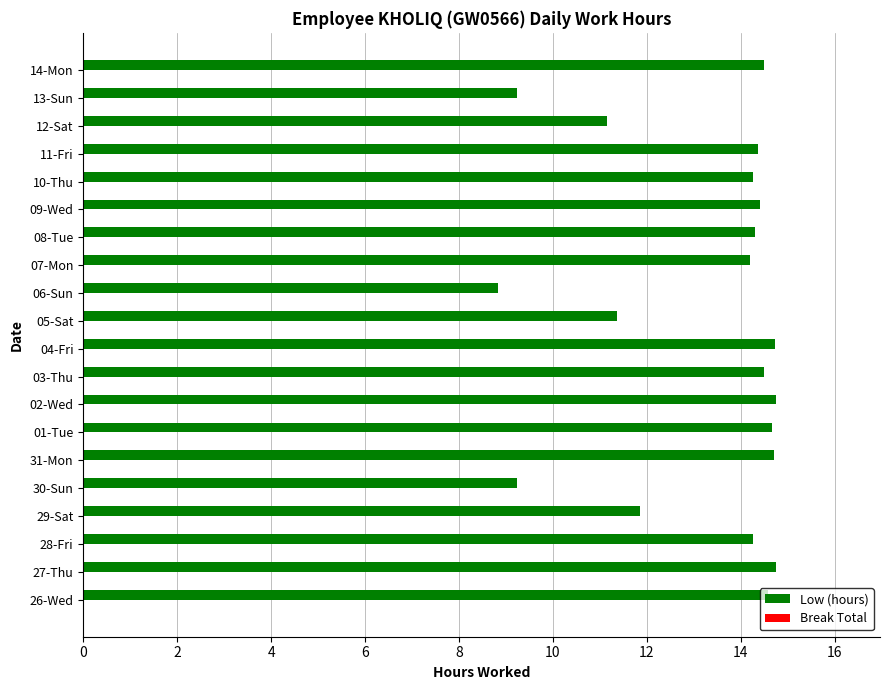

What is the maximum value shown in the chart?

14.8